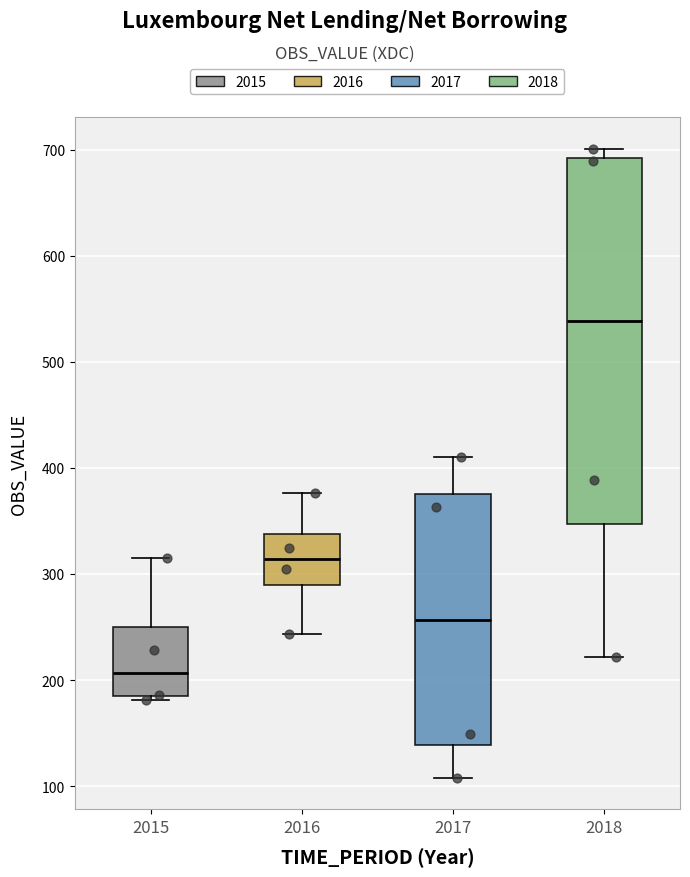

Where does the median line of the box at x = 2016 sit on the y-axis? The values are not printed on the chart, so give them approximately, as read against the axis.

310